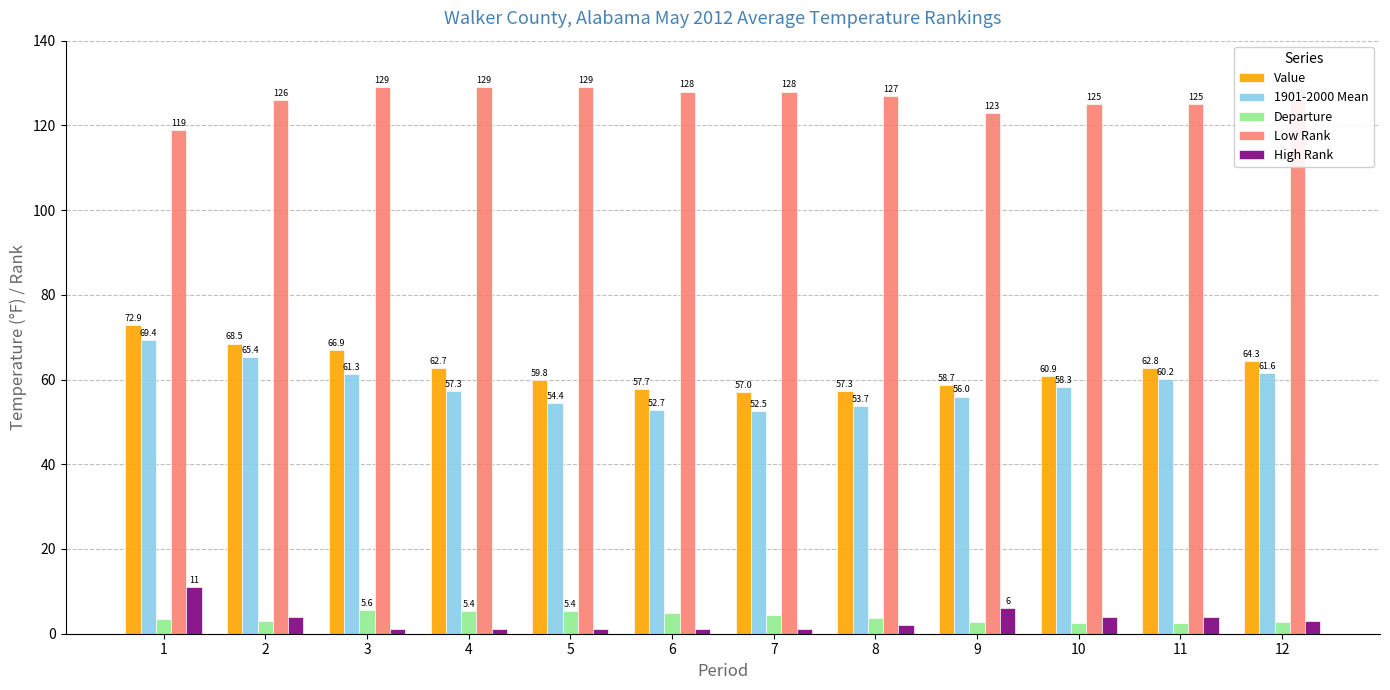

Is it true that Departure equals 4.5 at 7?

True